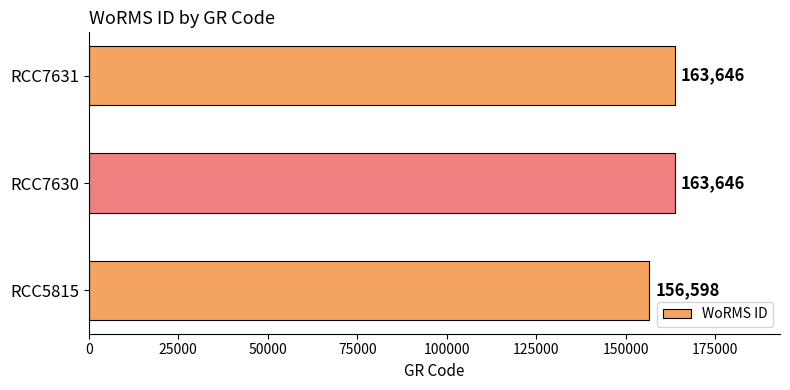

Reading bottom to top, list all the values displayed in this chart.

156598	163646	163646